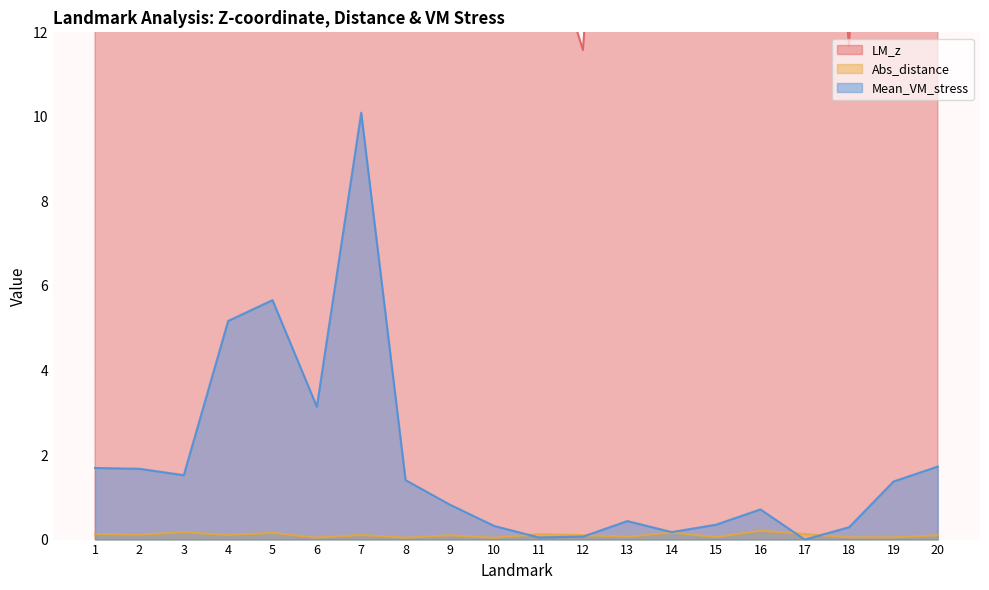

At which category does Abs_distance reach its first local peak?

3